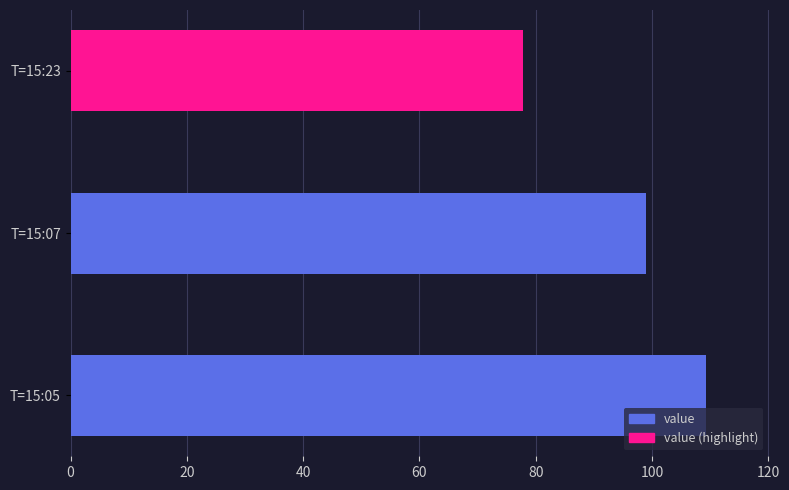

Which category has the highest value across all series?

T=15:05